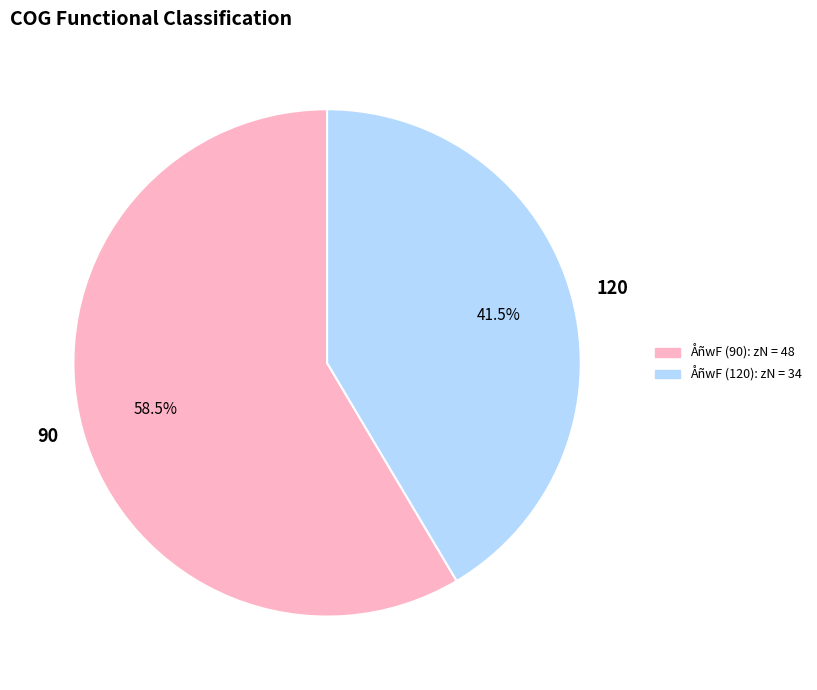

Is there a majority slice in this chart?

Yes